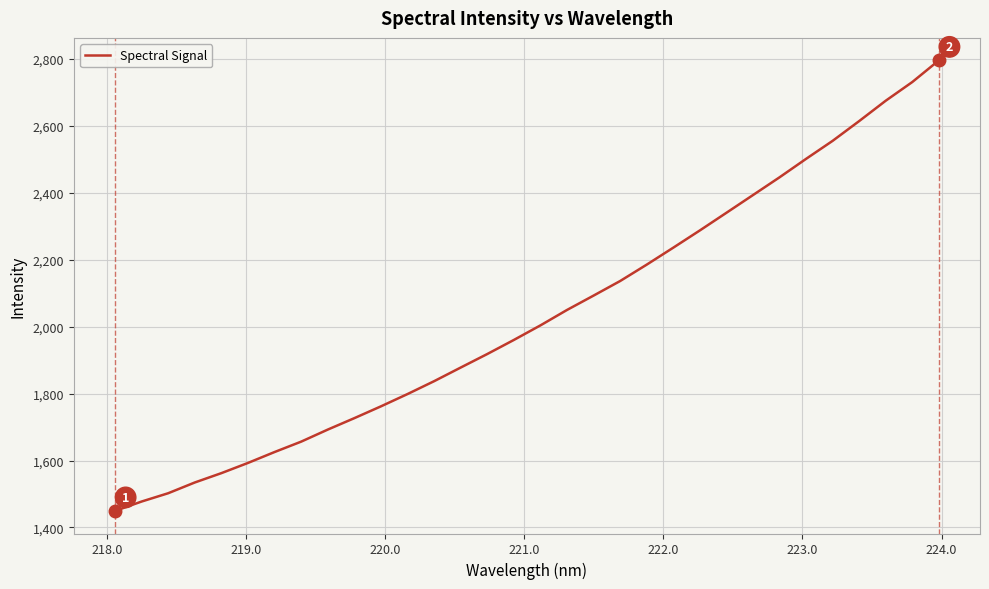

What is the smallest value displayed?

1449.3